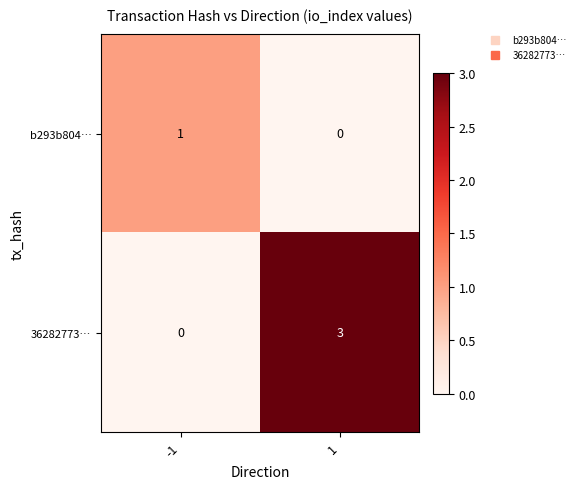

Count the number of categories in the chart.

2